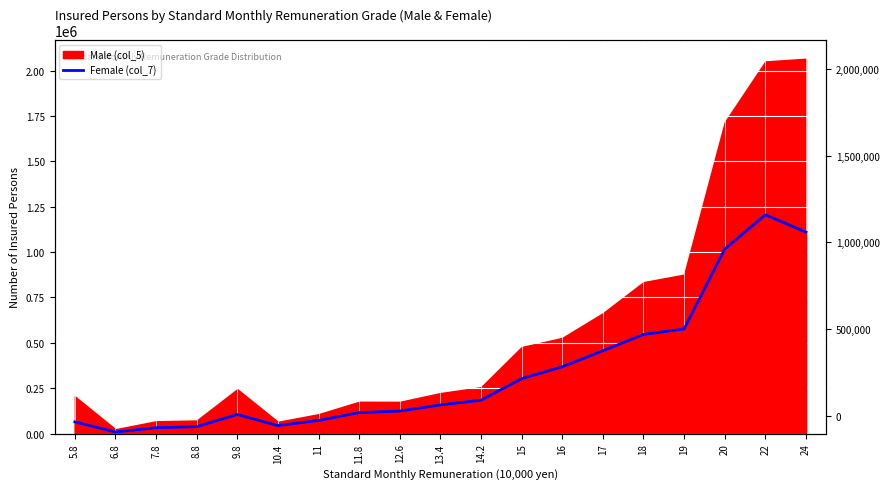

True or false: the data has more than 2 interior local peaks.

False